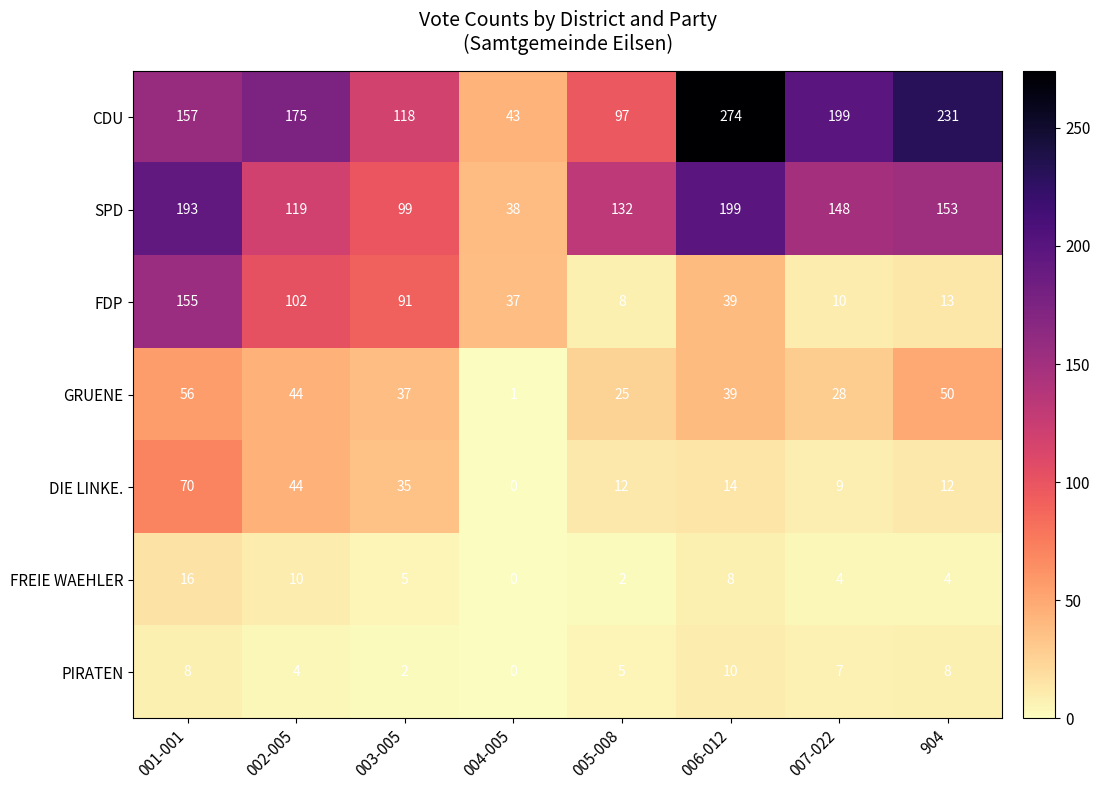

What is the greatest value displayed?

274